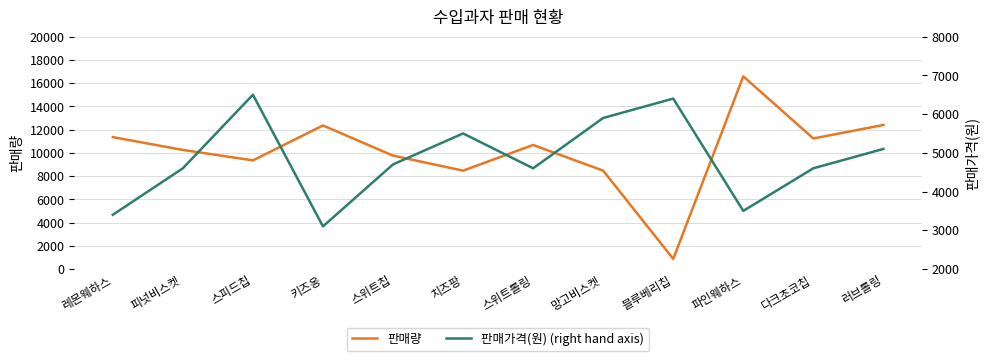

Between 피넛비스켓 and 스위트칩, which series saw the biggest shift?

판매량